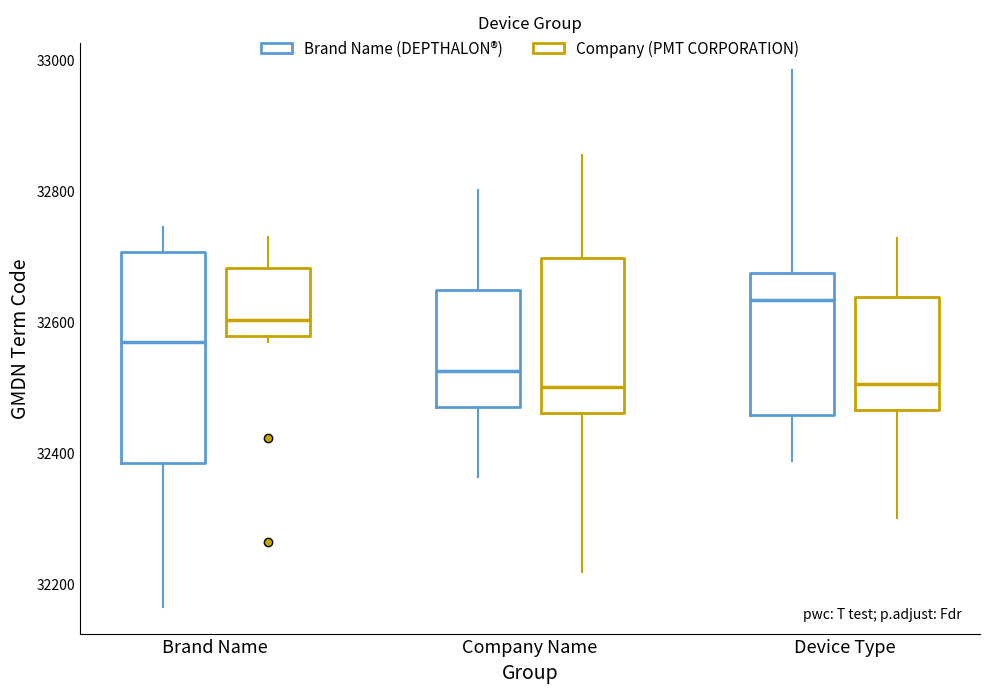

Where is the lower edge of the box for Company Name (Company (PMT CORPORATION)) on the y-axis? The values are not printed on the chart, so give them approximately, as read against the axis.

32460